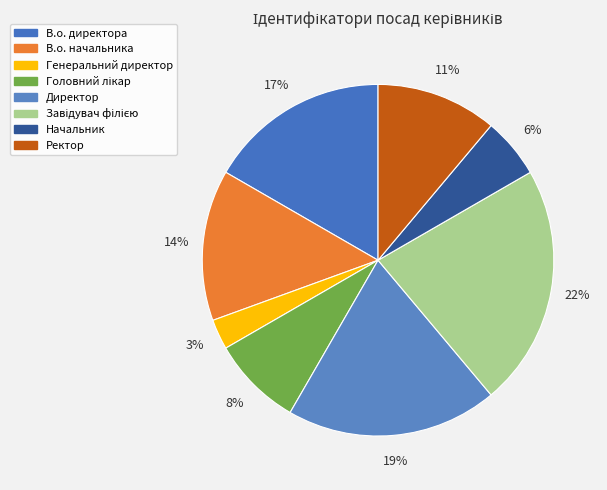

Which has a higher value, Директор or Ректор?

Директор